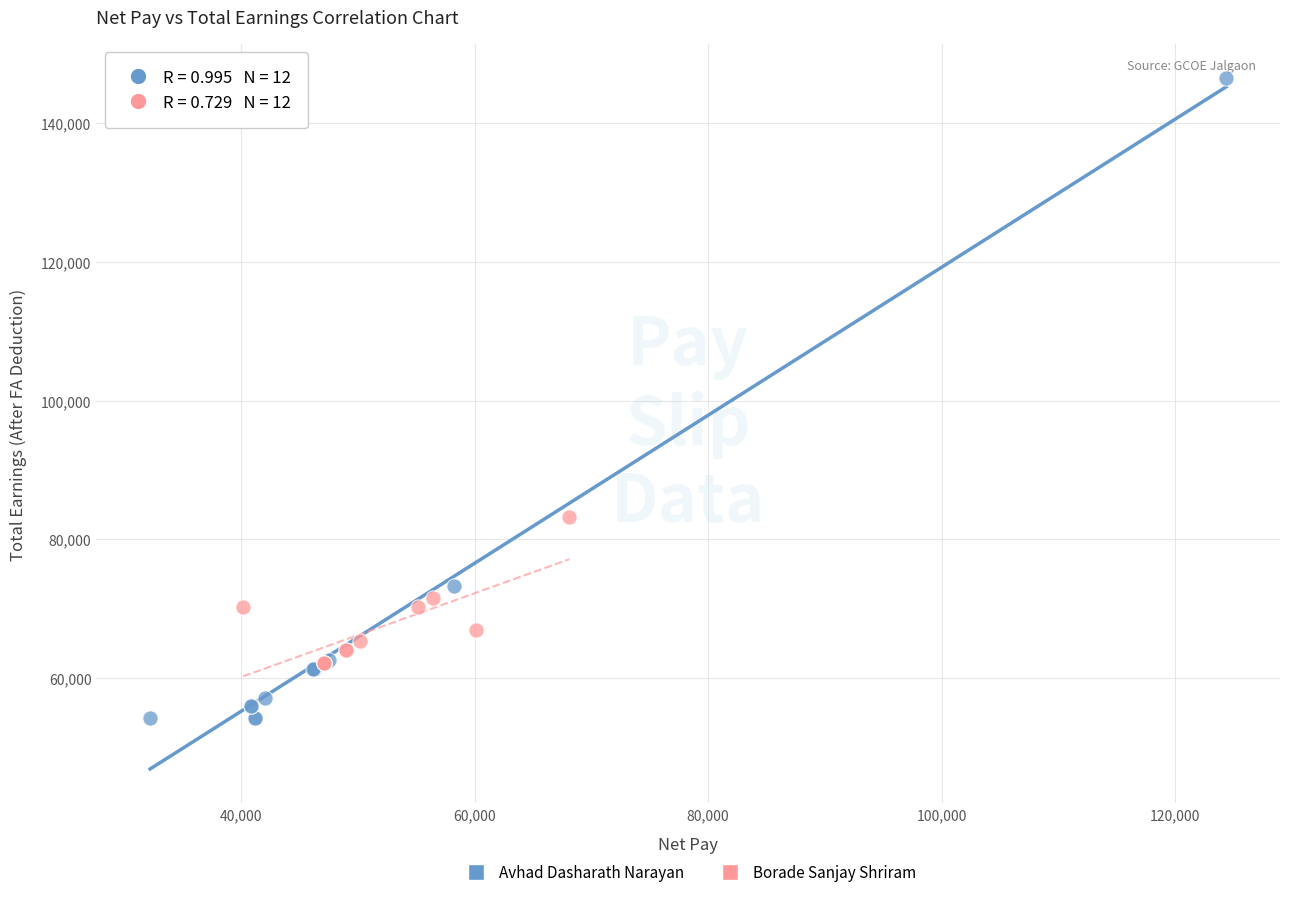

What are all the series names shown in the legend?

Avhad Dasharath Narayan, Borade Sanjay Shriram